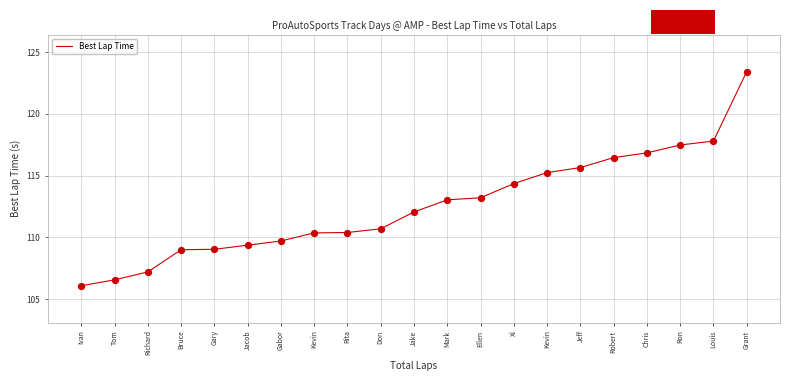

How many lines are shown in the chart?

1